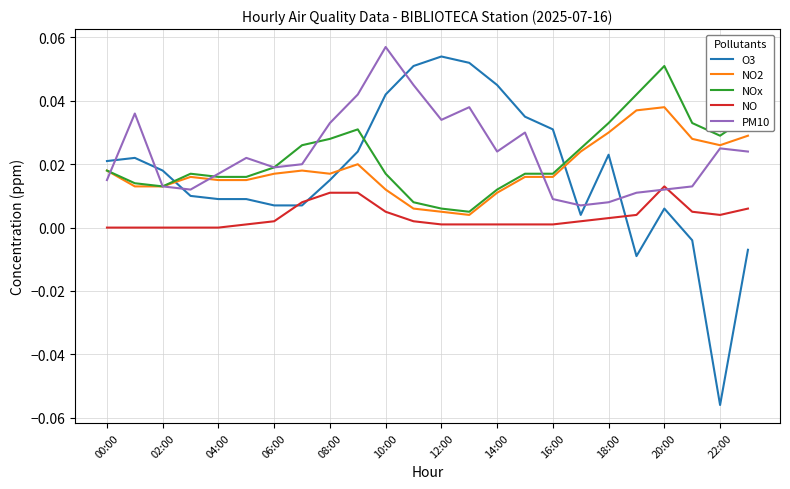

How many negative values does the O3 series have?

4